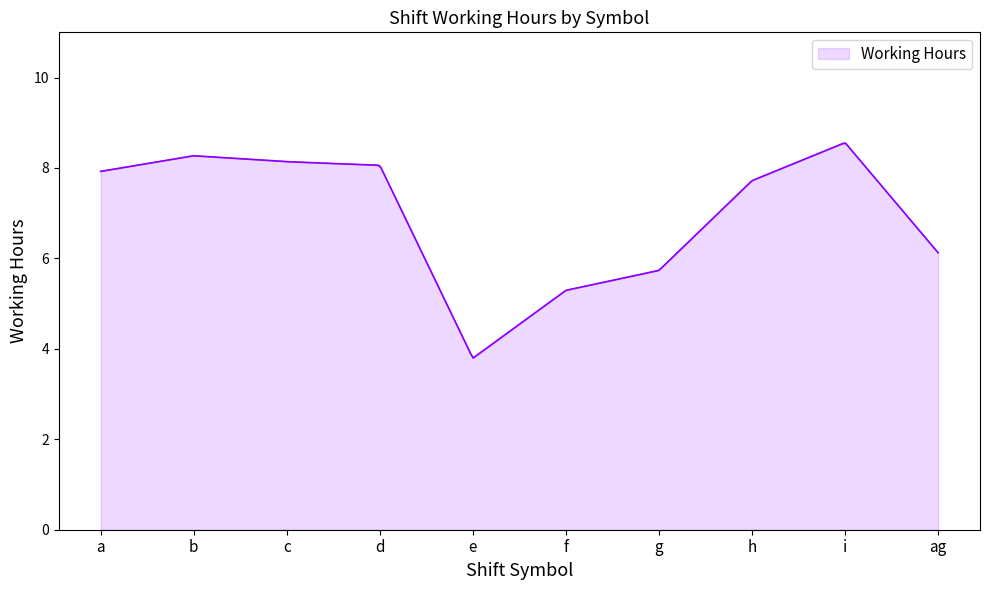

What is the difference between the maximum and minimum values?

4.8